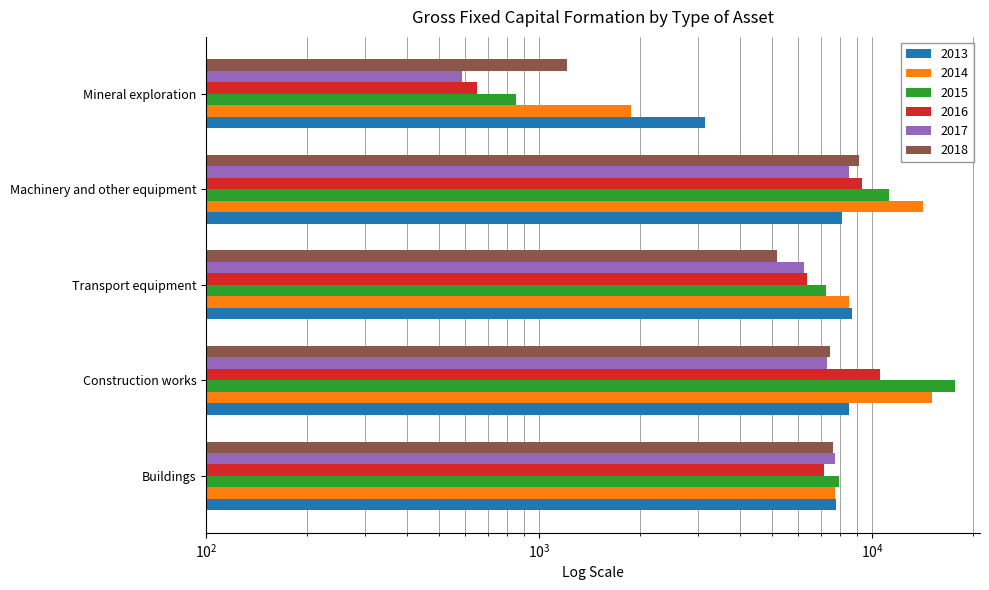

What is the label of the 1st bar from the right?

Mineral exploration